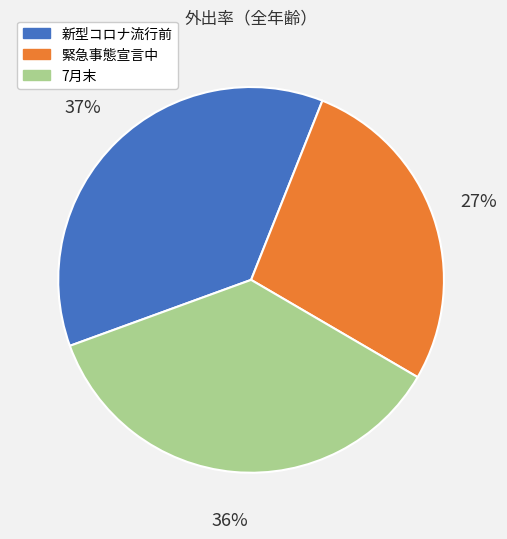

To the nearest percent, what is the average slice percentage?

33%